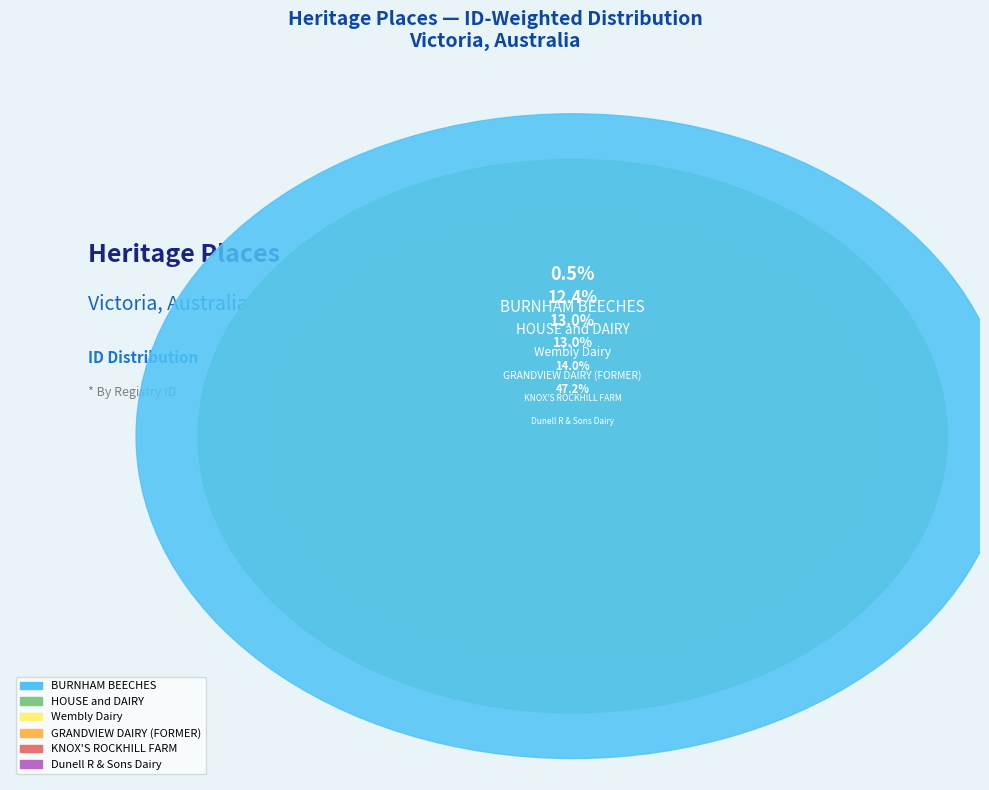

To the nearest percent, what percentage of the pie is Dunell R & Sons Dairy?

47%